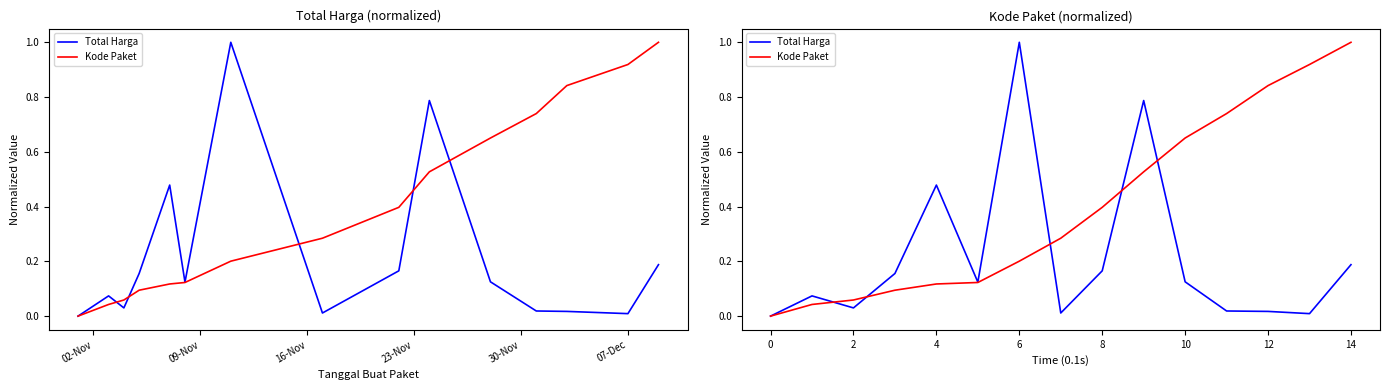

In Total Harga, how many points are higher than both neighbors (excluding endpoints)?

4